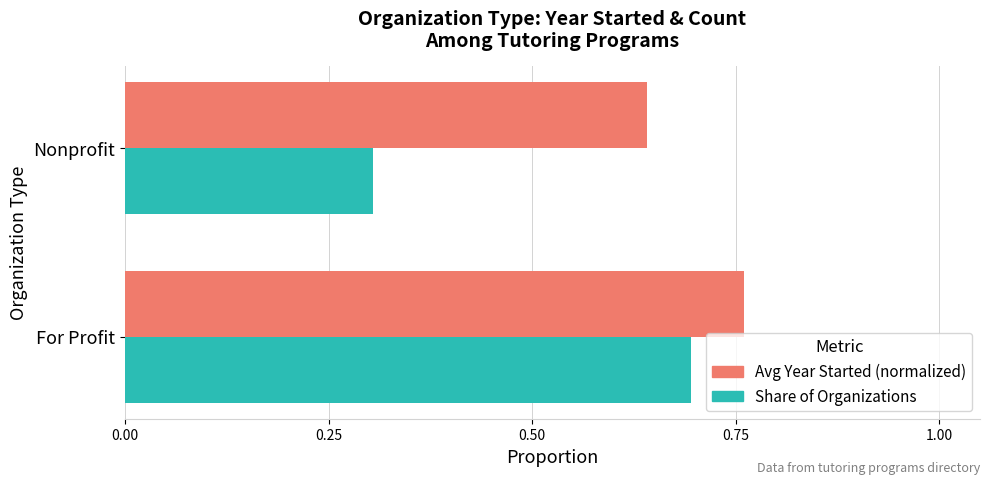

Which series has the largest range (max minus min)?

Share of Organizations